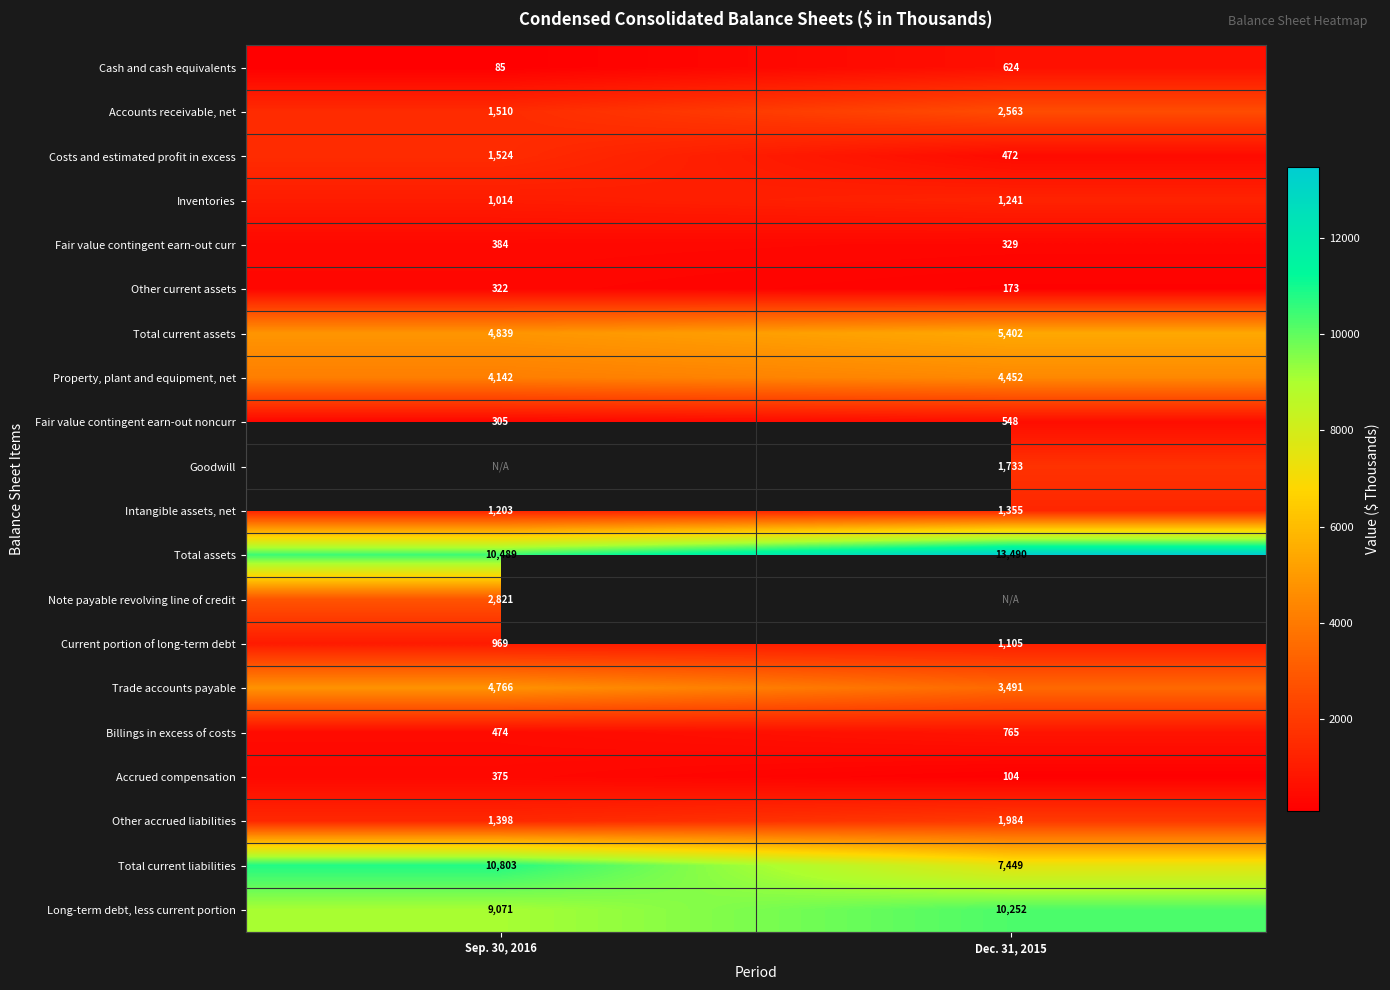

Is it true that Fair value contingent earn-out noncurr equals 548 at Dec. 31, 2015?

True